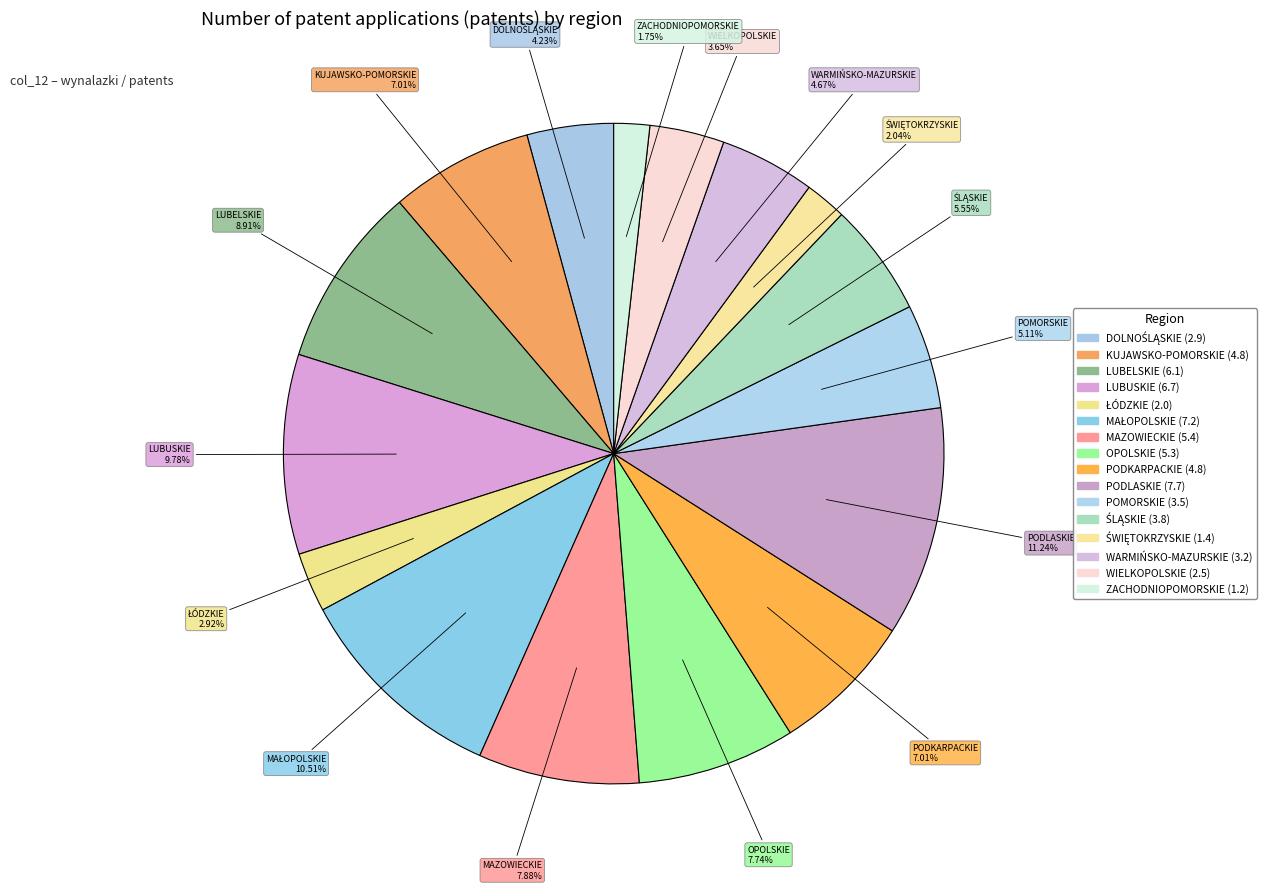

How many slices are in this pie chart?

16